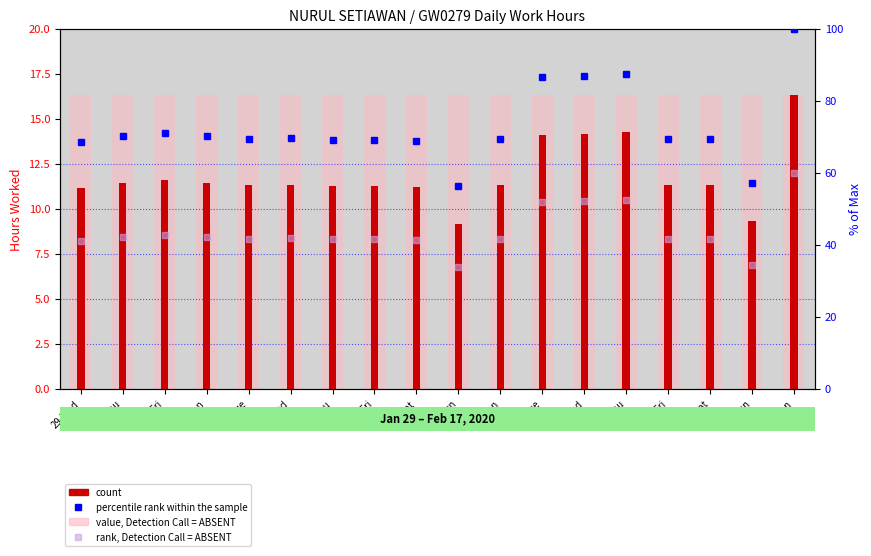

Is the value of value, Detection Call = ABSENT at 8-Sat greater than the value of count at 15-Sat?

Yes